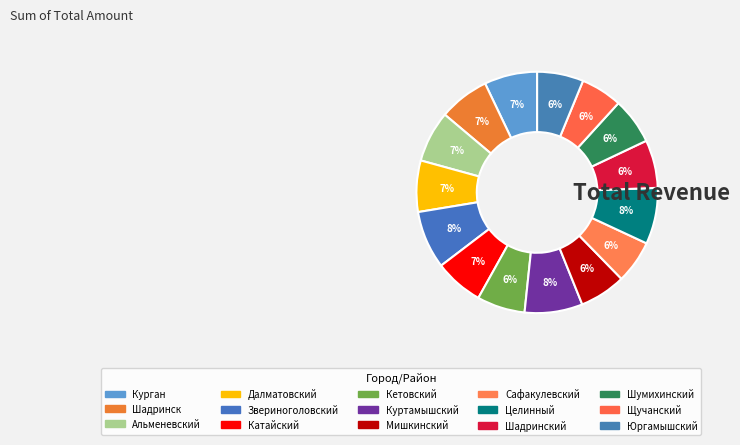

Approximately how many times larger is the value at Альменевский compared to Кетовский?

1.1